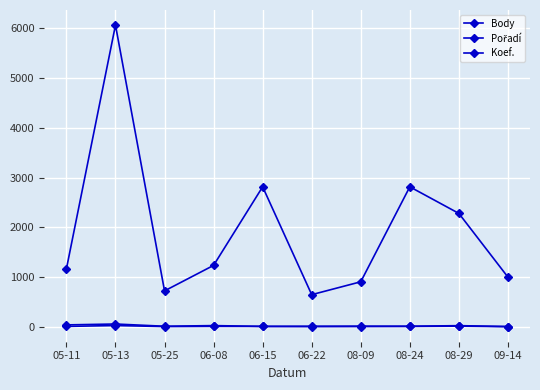

How many lines are shown in the chart?

3